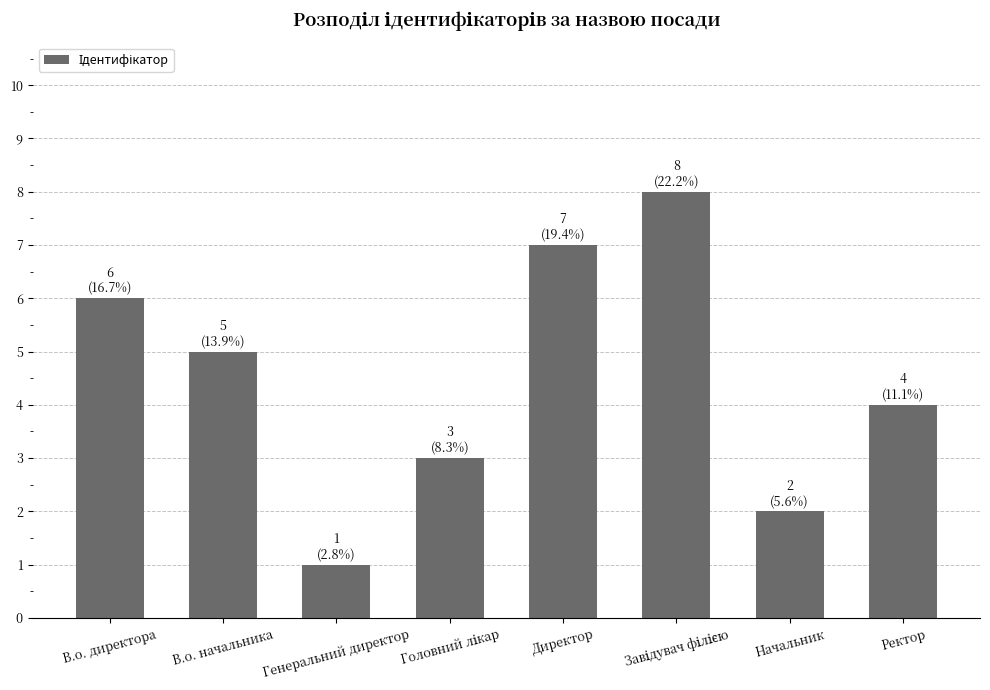

What is the ratio of the value at В.о. начальника to the value at Директор?

0.7